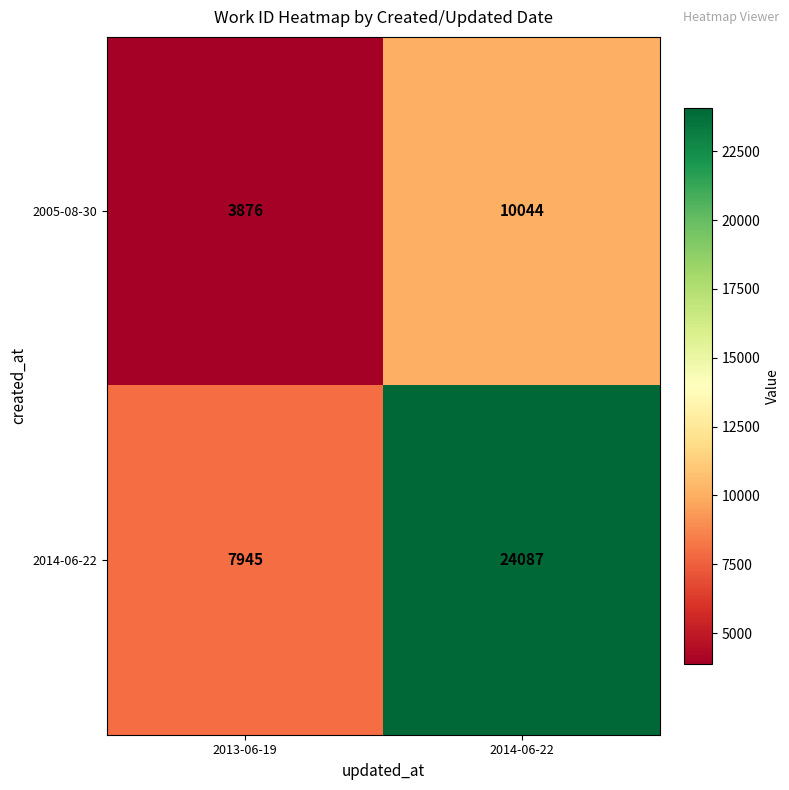

What is the sum of all 2014-06-22 values?

32032